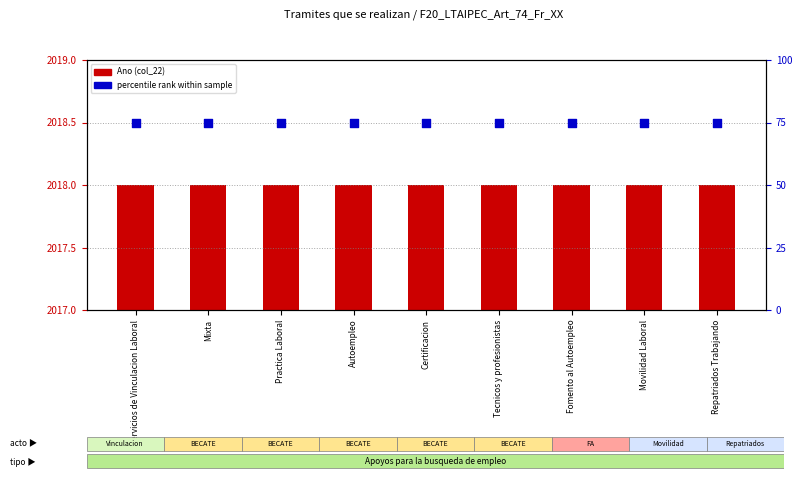

At how many categories does at least one series exceed 1262?

9